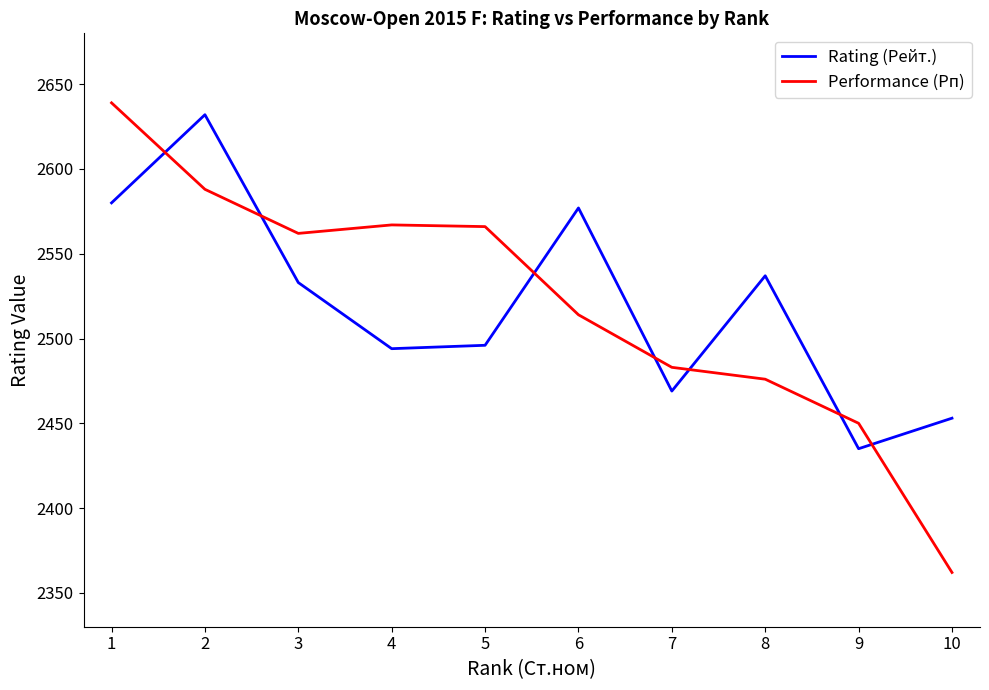

Rank the series at 2 from highest to lowest value.

Rating (Рейт.), Performance (Рп)